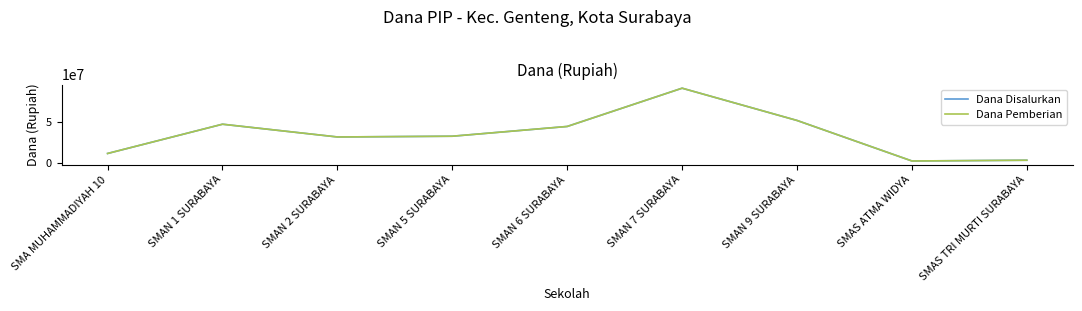

What is the sum of the Dana Pemberian values at SMAN 6 SURABAYA and SMA MUHAMMADIYAH 10?

55800000